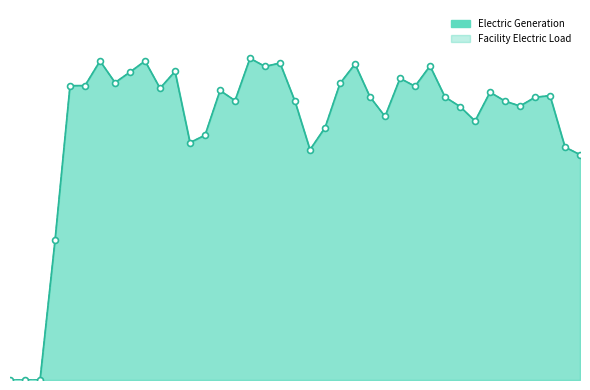

At which category is the sum across all series the highest?

2011-03